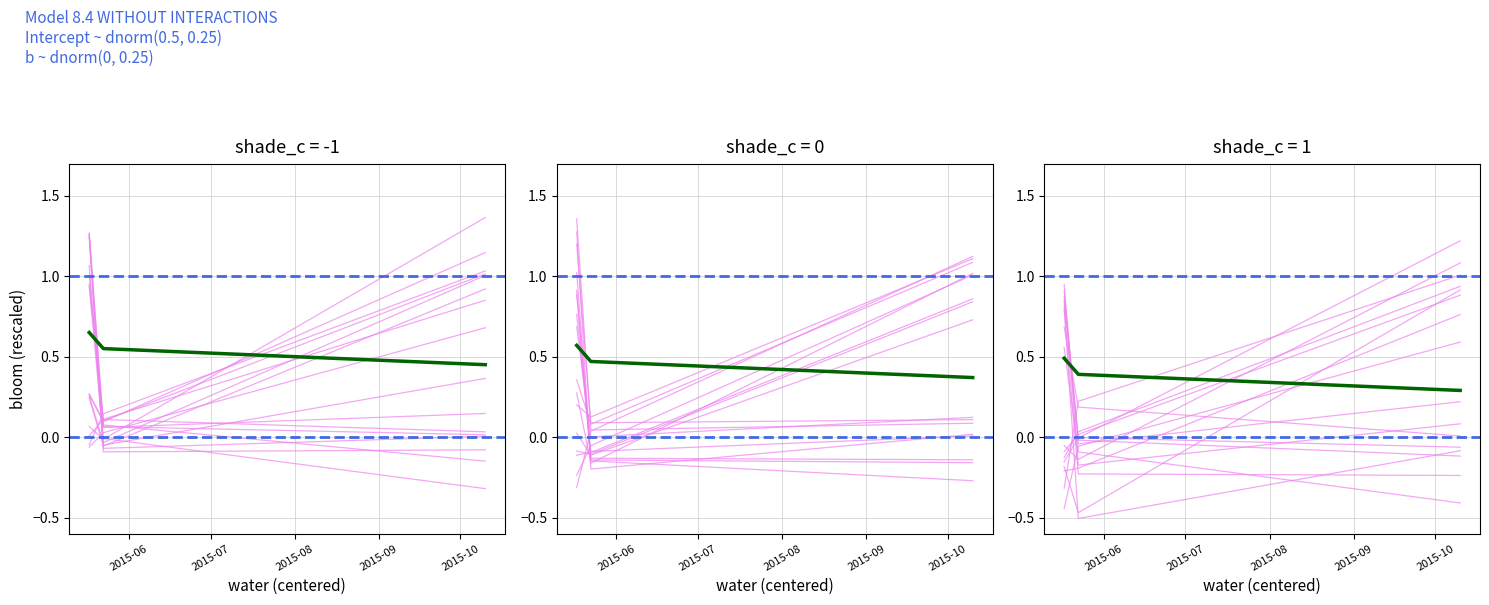

The Amount series shows 0.8 at 2015-05-17 08:23:47. True or false?

True